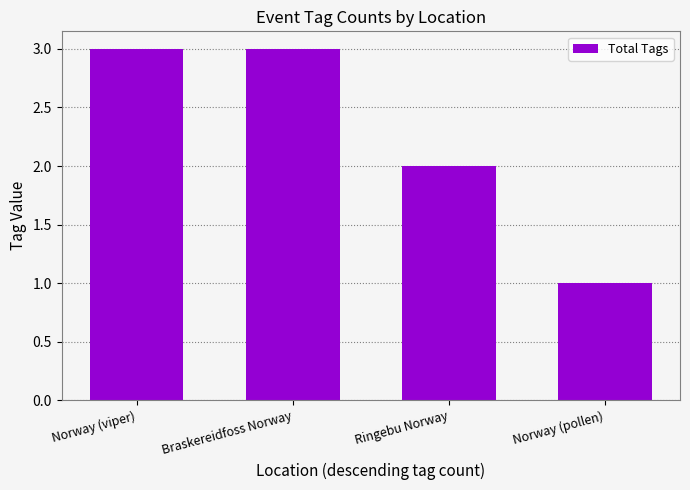

What is the maximum value shown in the chart?

3